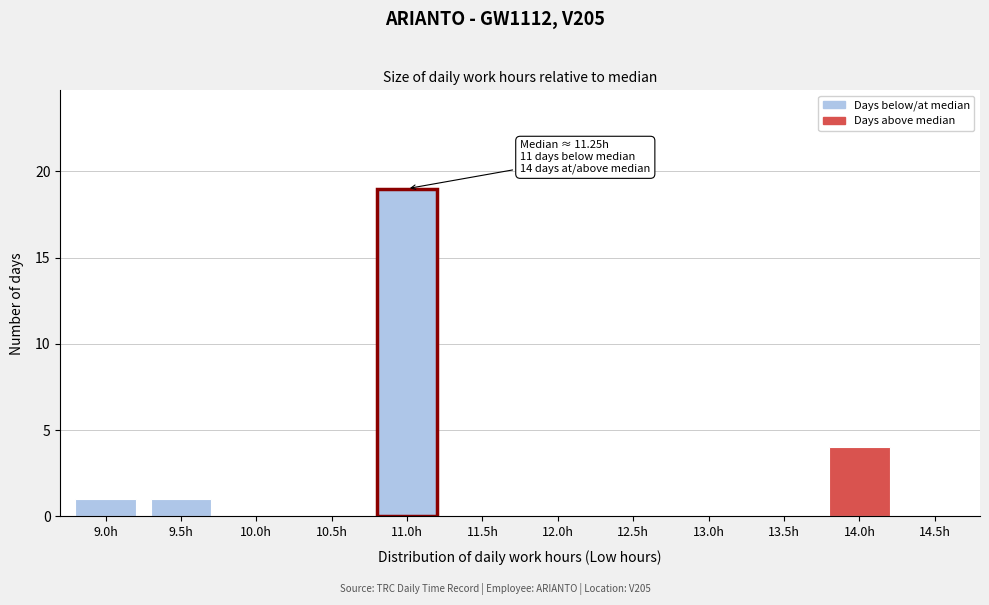

Reading right to left, list all the values displayed in this chart.

14.5h=0	14.0h=4	13.5h=0	13.0h=0	12.5h=0	12.0h=0	11.5h=0	11.0h=19	10.5h=0	10.0h=0	9.5h=1	9.0h=1